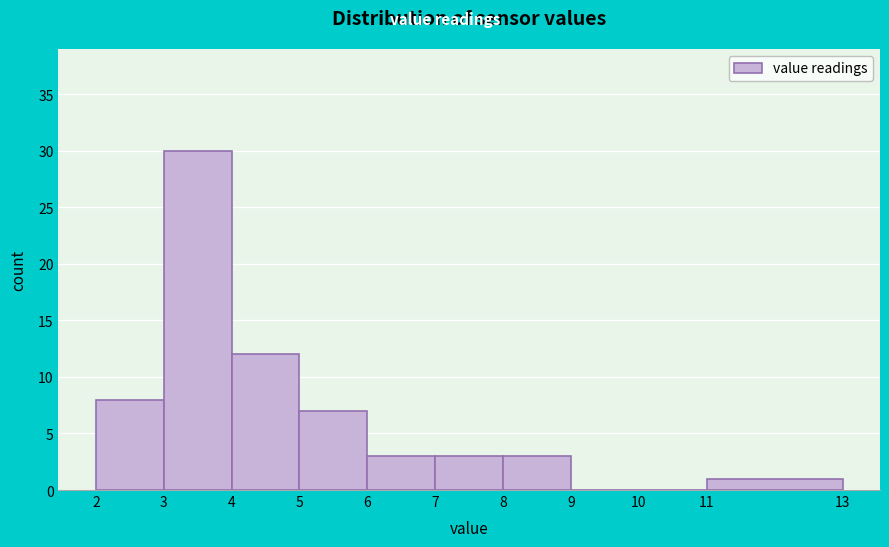

Which range on the x-axis has the tallest bar?

3 to 4